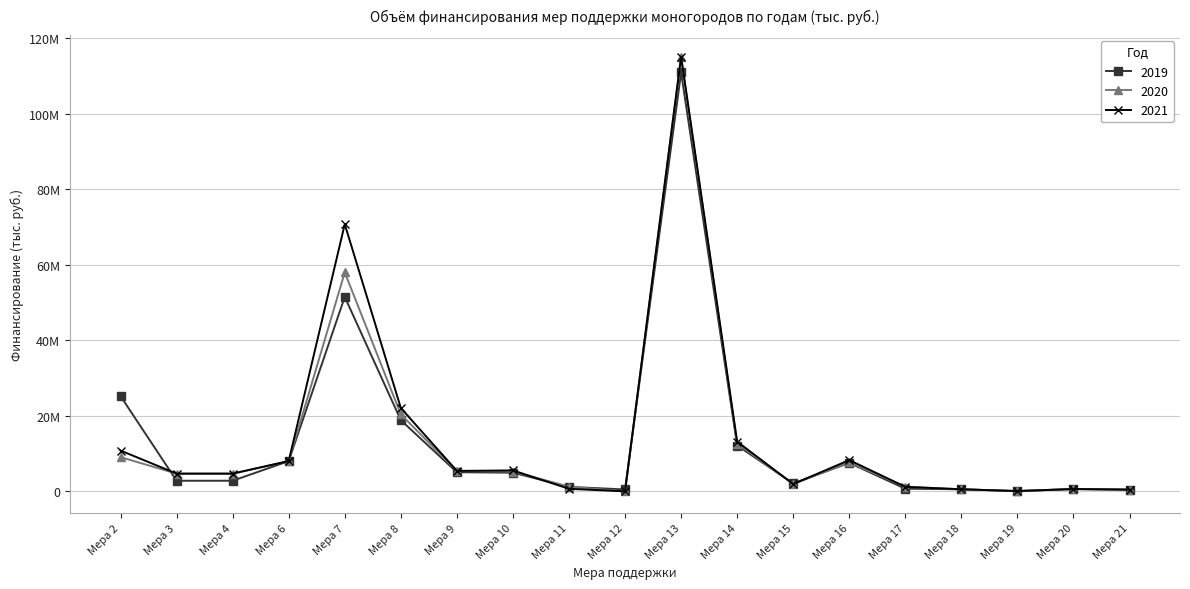

Between which two adjacent categories do 2019 and 2021 first intersect?

Мера 2 and Мера 3